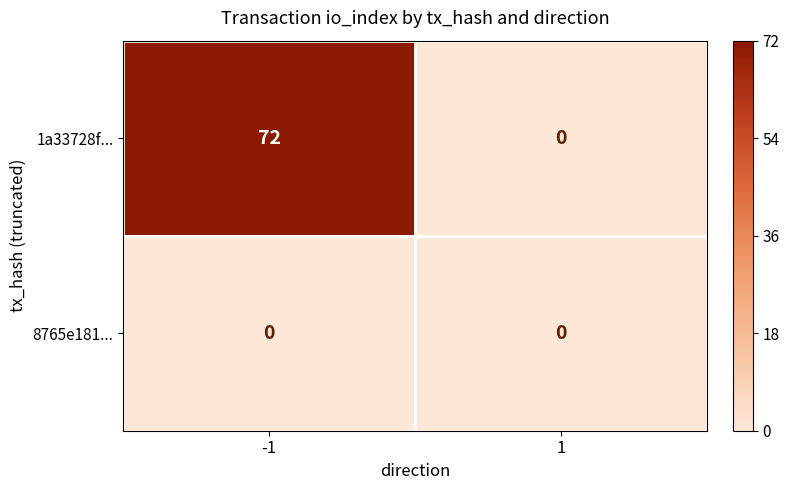

Between -1 and 1, which series saw the biggest shift?

1a33728f...